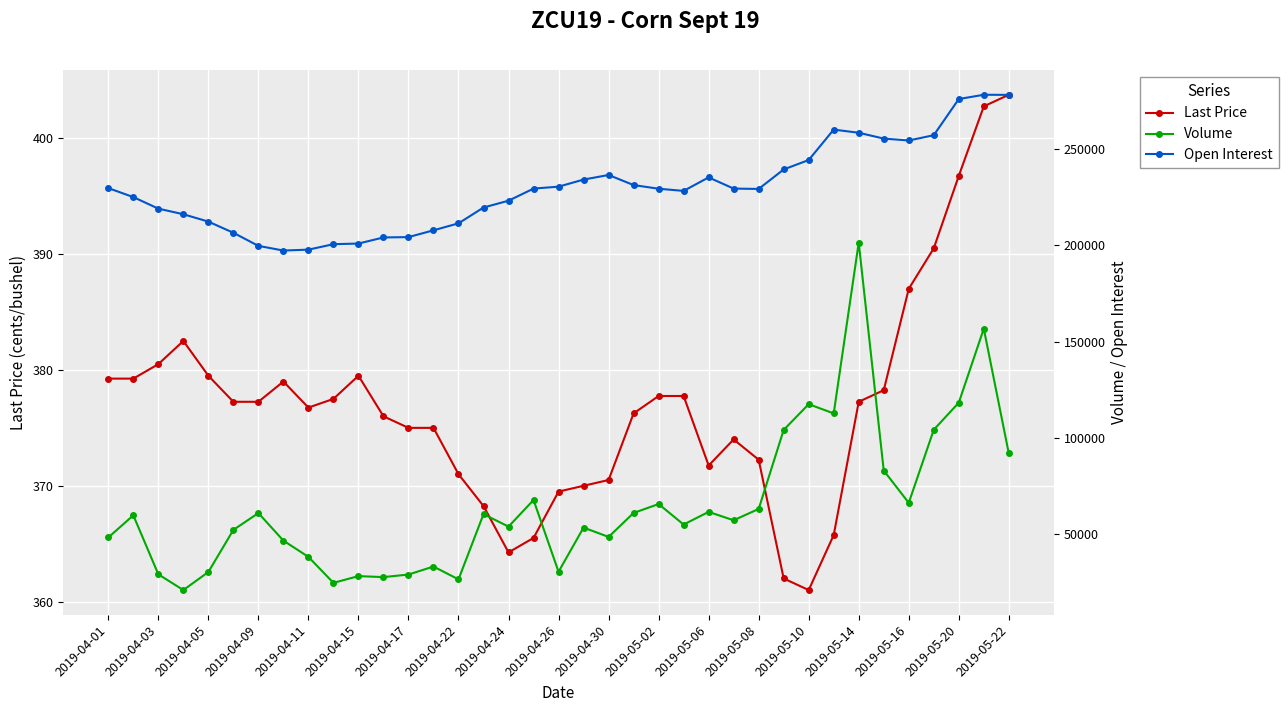

What is the minimum value for Last Price?

361.0